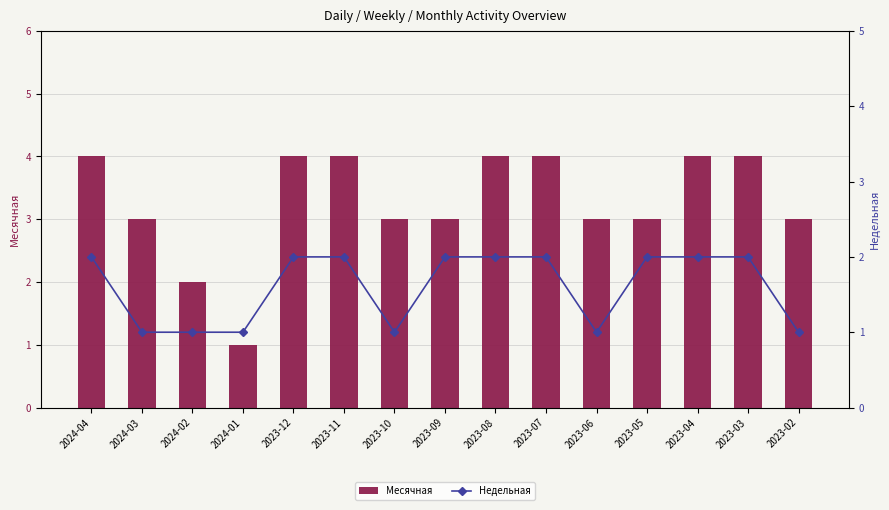

What are all the series names shown in the legend?

Месячная, Недельная